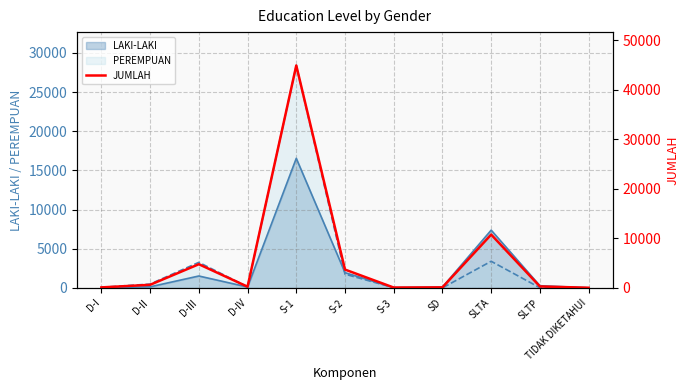

The value at TIDAK DIKETAHUI is 33. True or false?

True